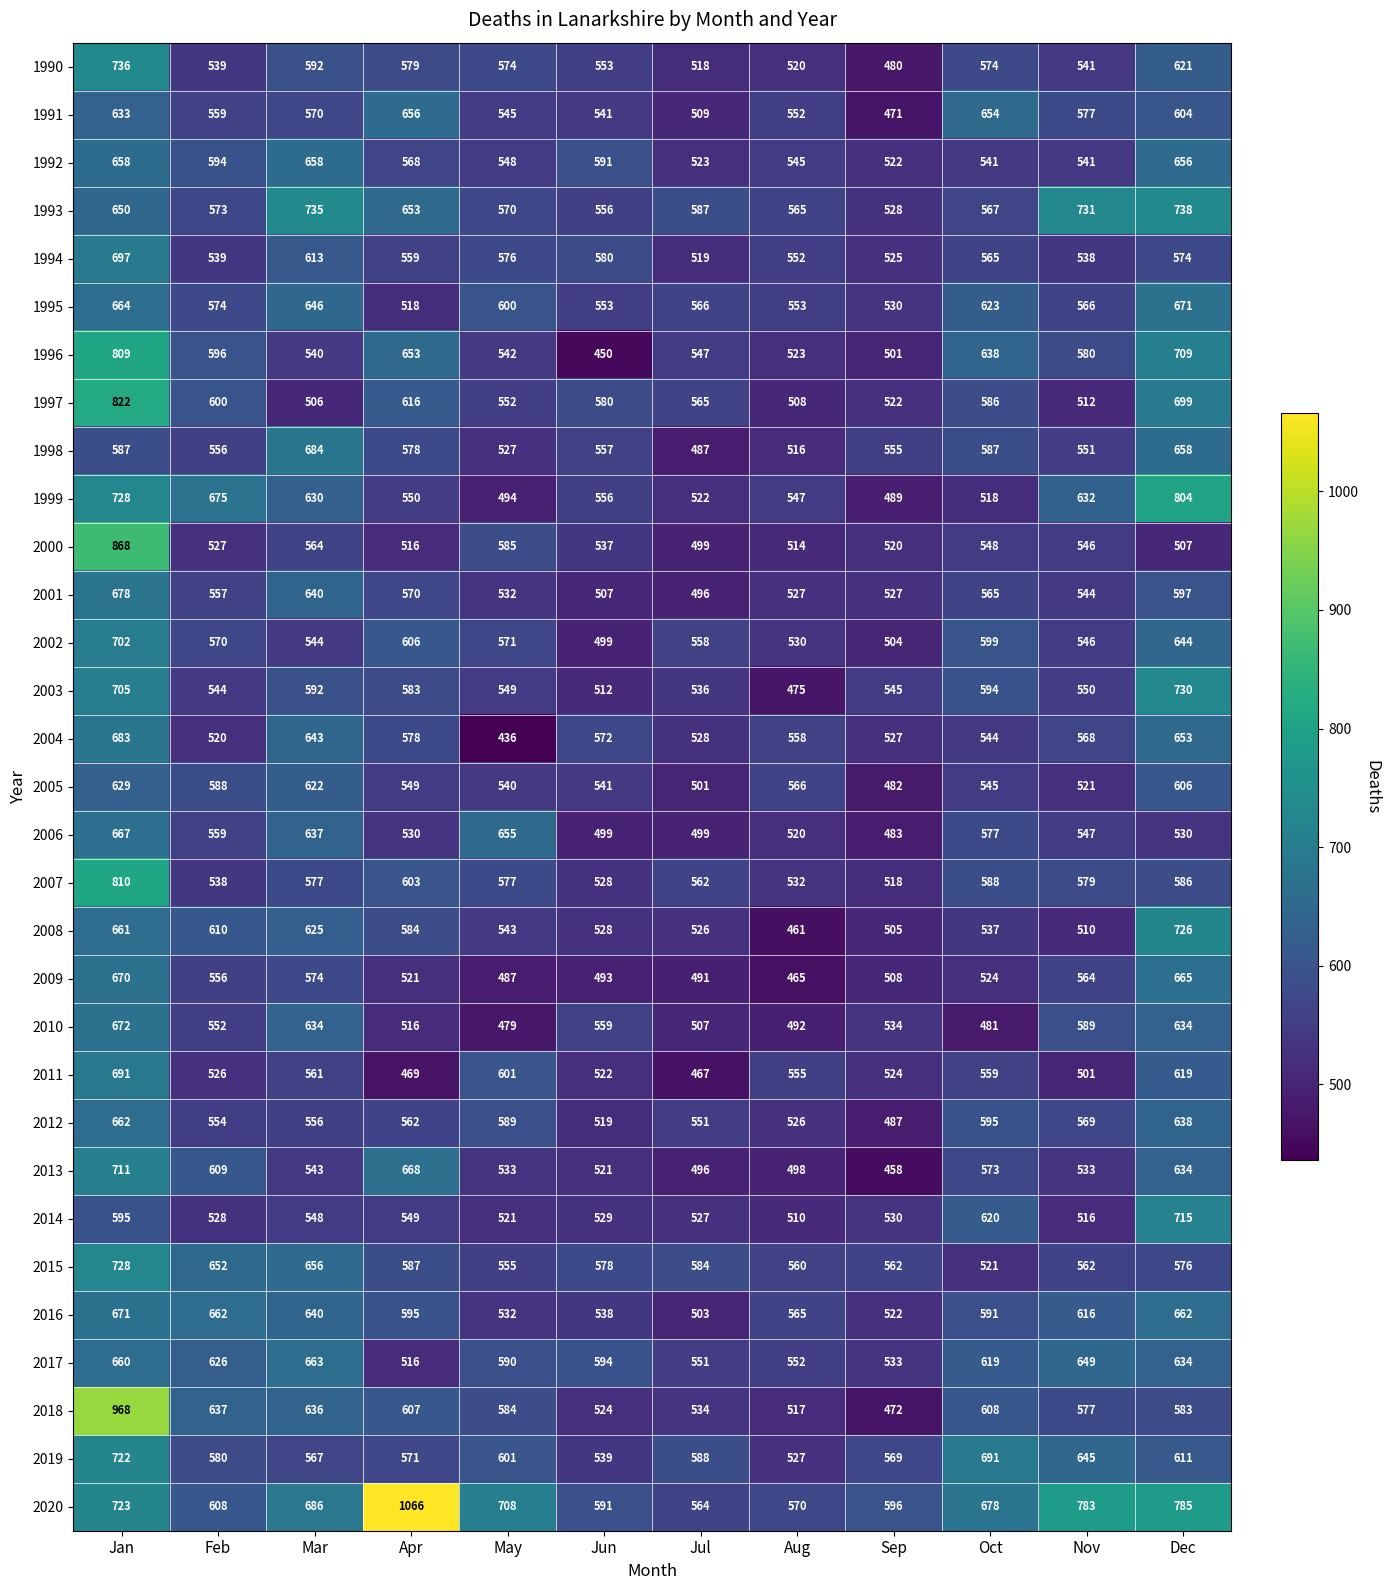

Where does the 2004 series first go above 568?

Jan